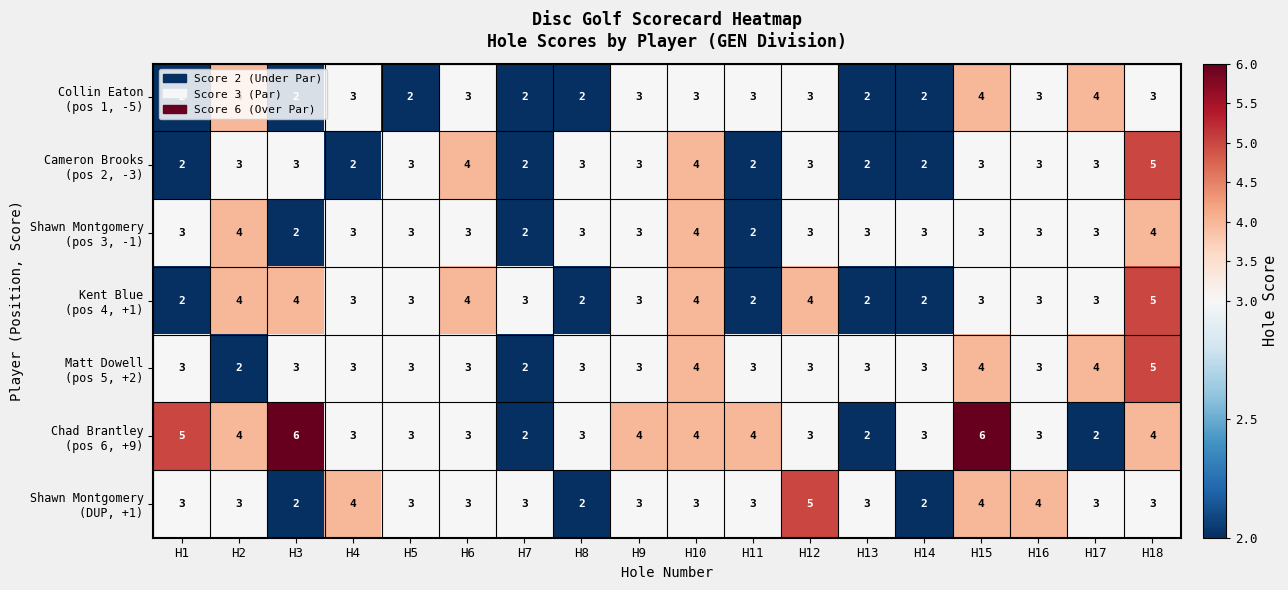

At which category is the sum across all series the highest?

H18